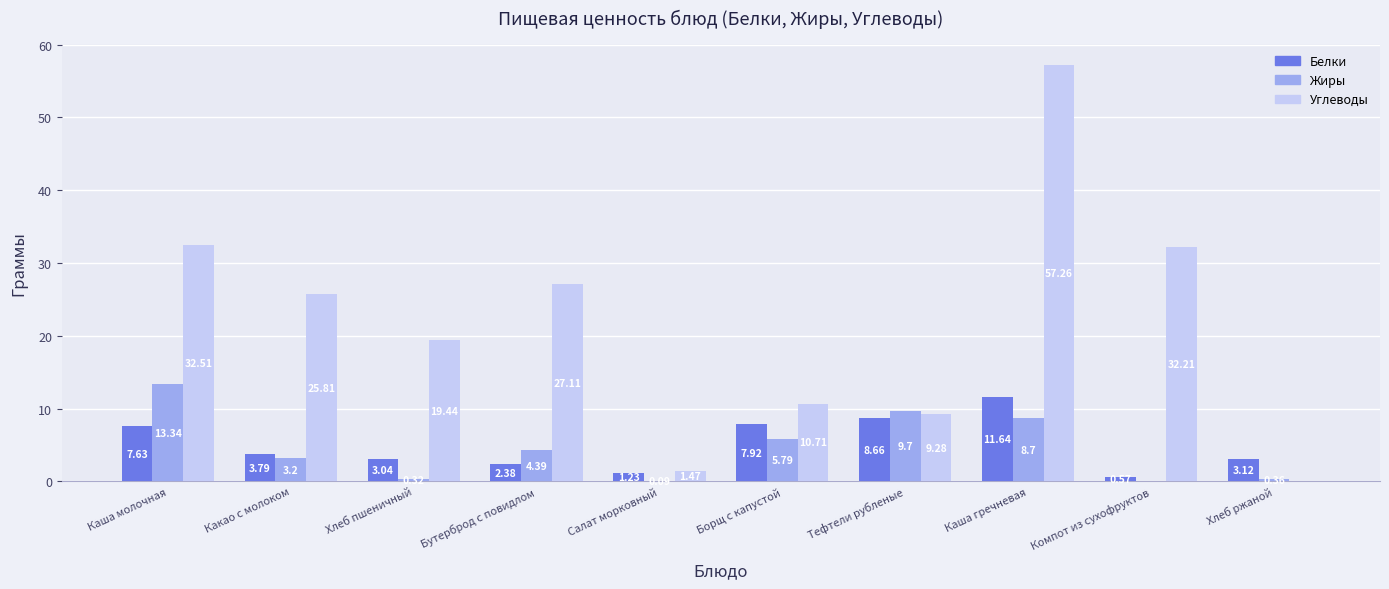

What is the sum of the Углеводы values at Хлеб пшеничный and Каша молочная?

52.0